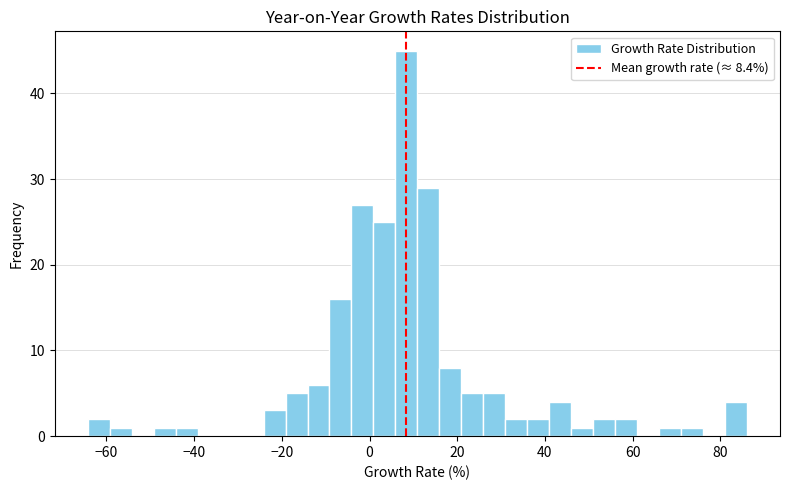

Around what value on the x-axis is the tallest bar? Give the approximate position of its centre, as read against the axis.

8